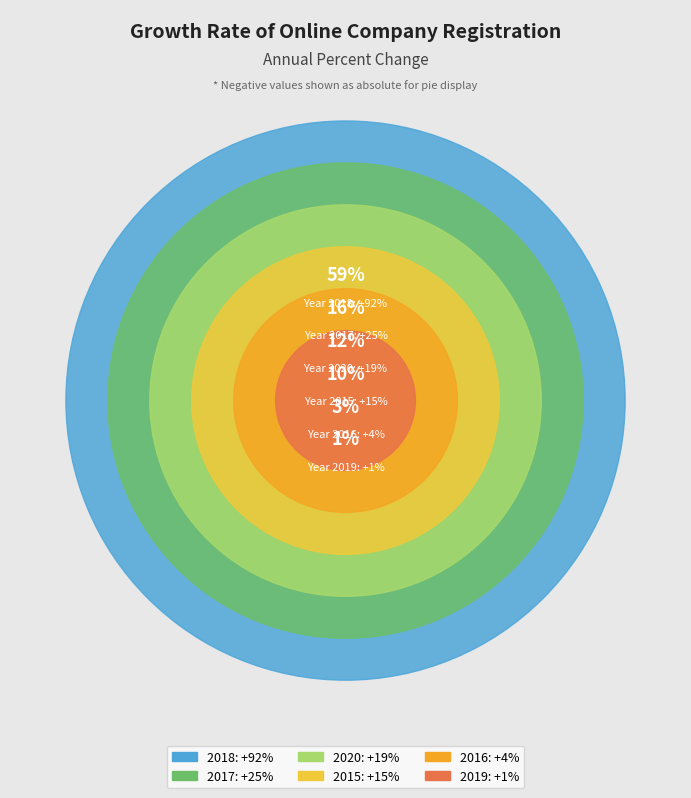

The 2019 slice represents 1% of the pie. True or false?

True